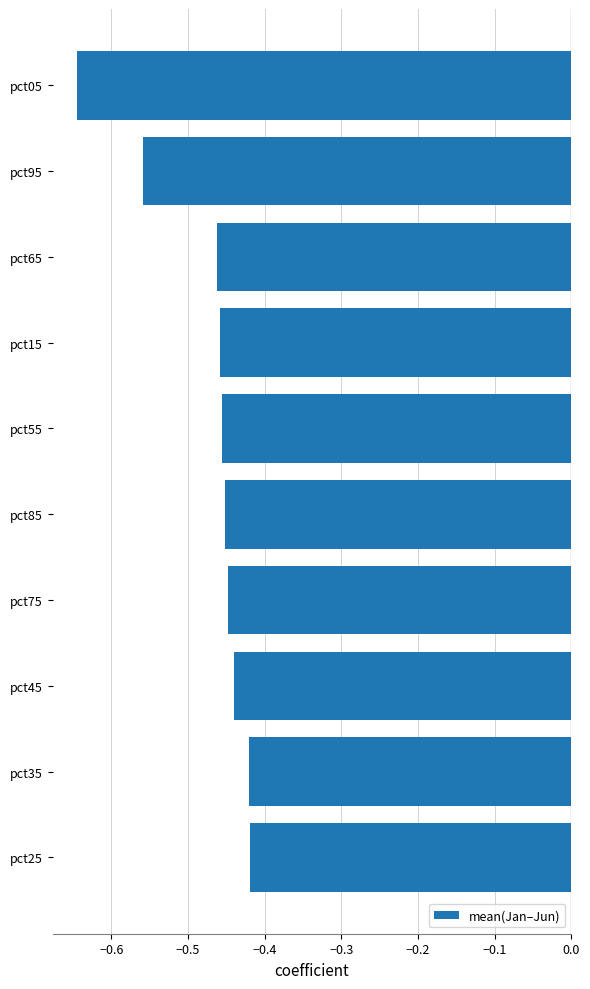

Which label corresponds to the smallest value in the chart?

pct05